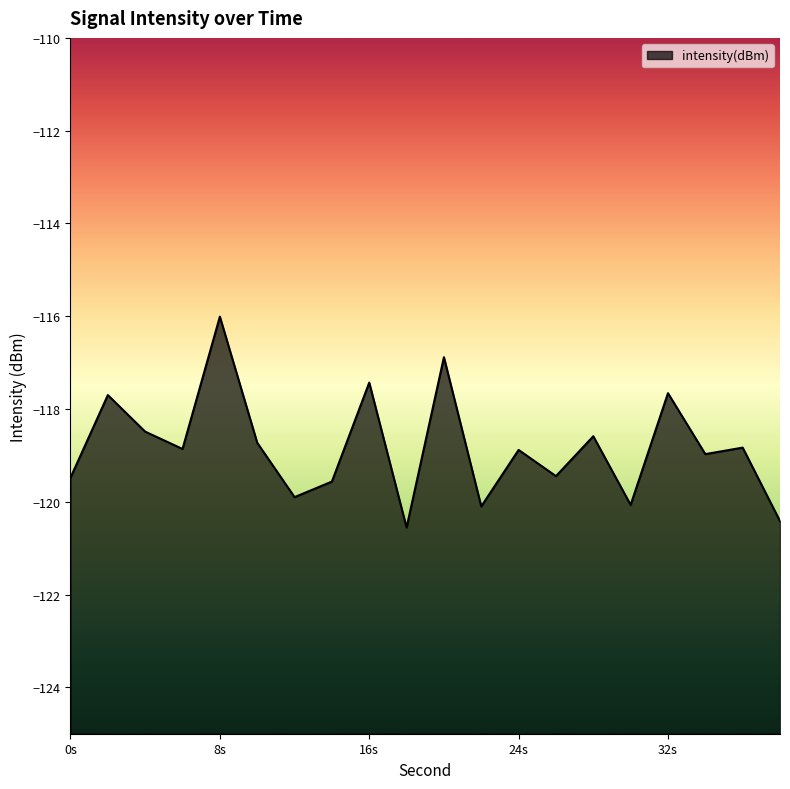

How many distinct data groups are displayed?

1